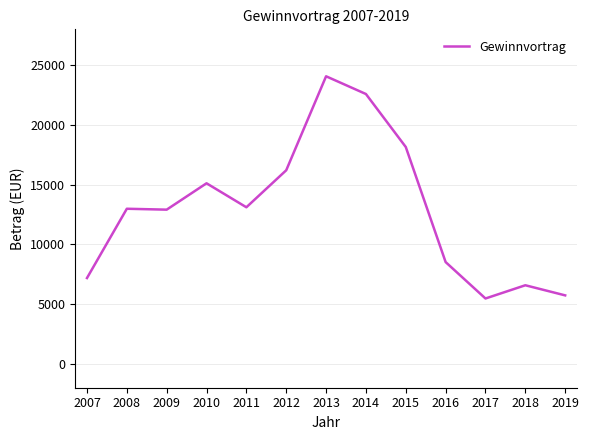

Does the chart have visible grid lines?

Yes